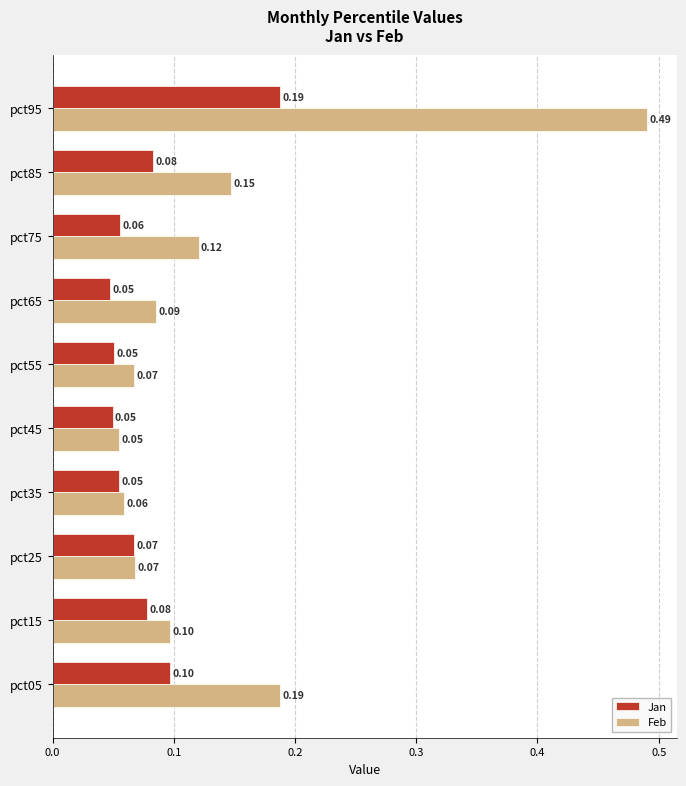

How many distinct data groups are displayed?

2